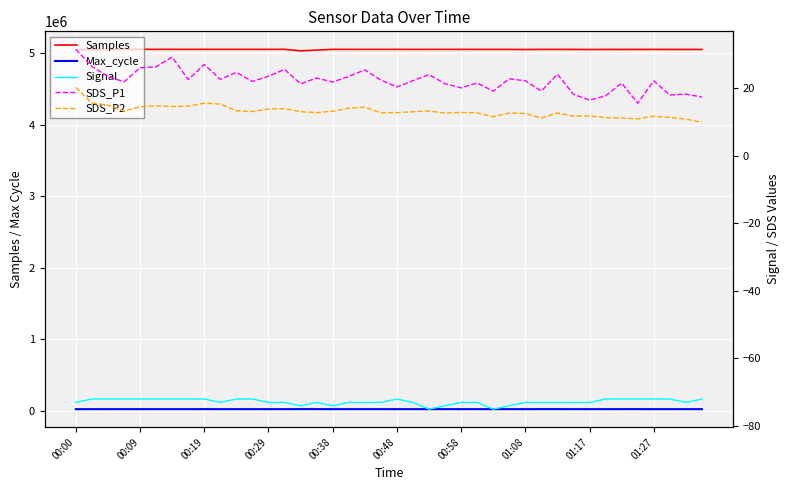

At 39, list the series in order from smallest to largest.

Signal, SDS_P2, SDS_P1, Max_cycle, Samples